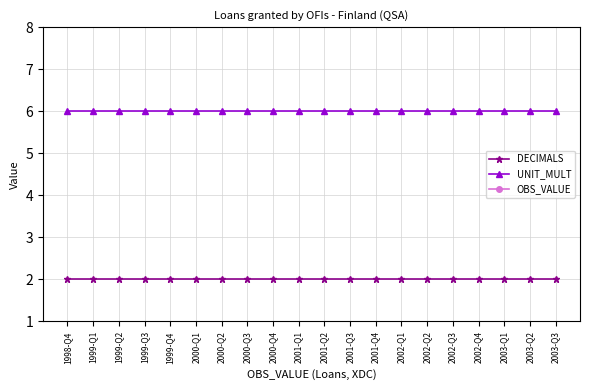

Does the chart display data point markers on the line(s)?

Yes